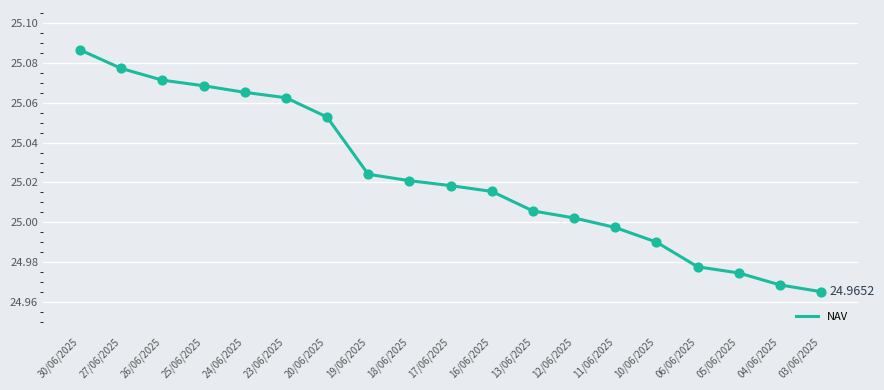

What is the ratio of the value at 06/06/2025 to the value at 10/06/2025?

1.0